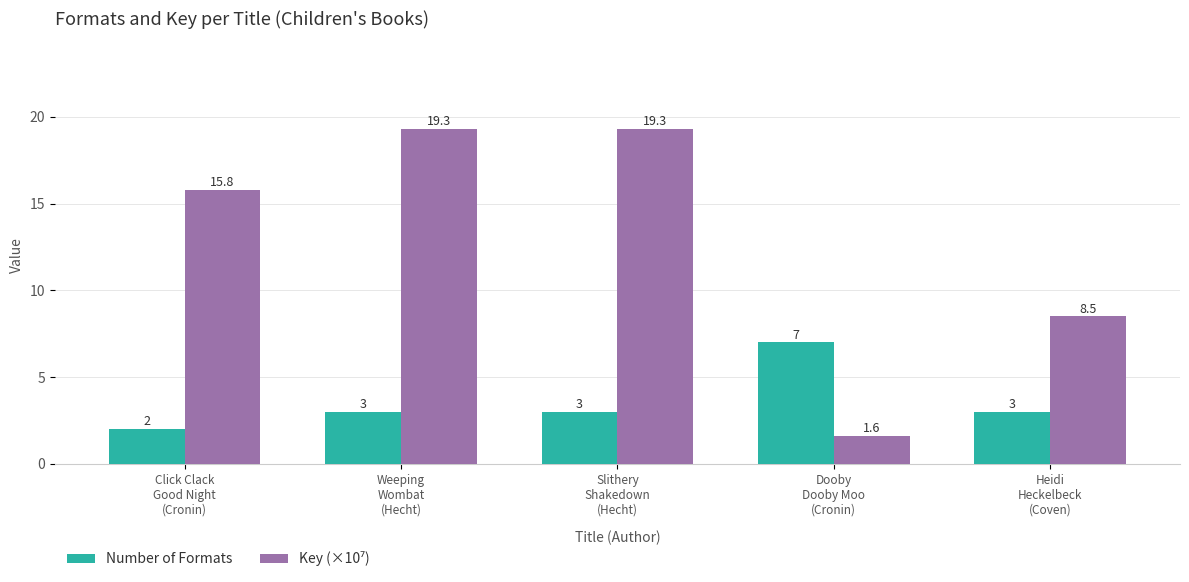

Count the Number of Formats values in the range 3 to 4.

3